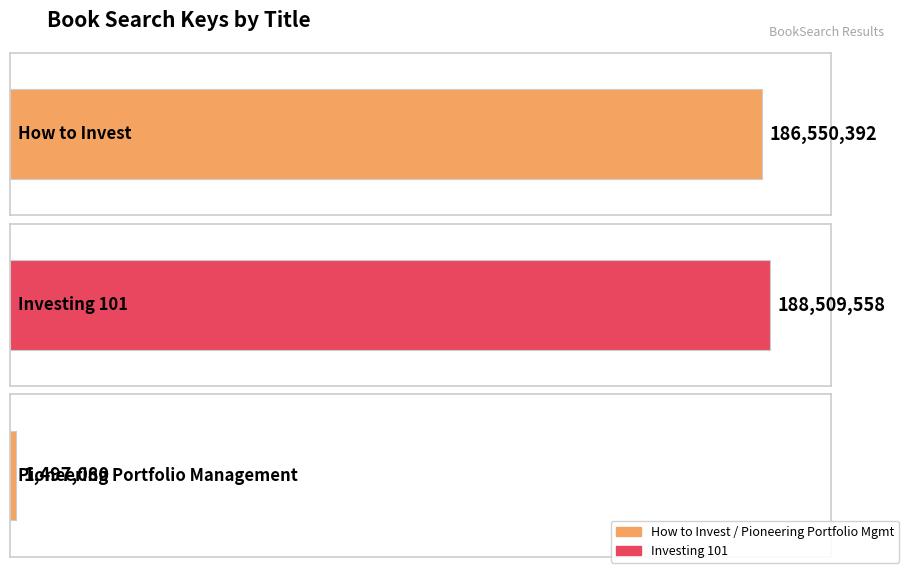

Is it true that the value at Investing 101 is 315885757?

False